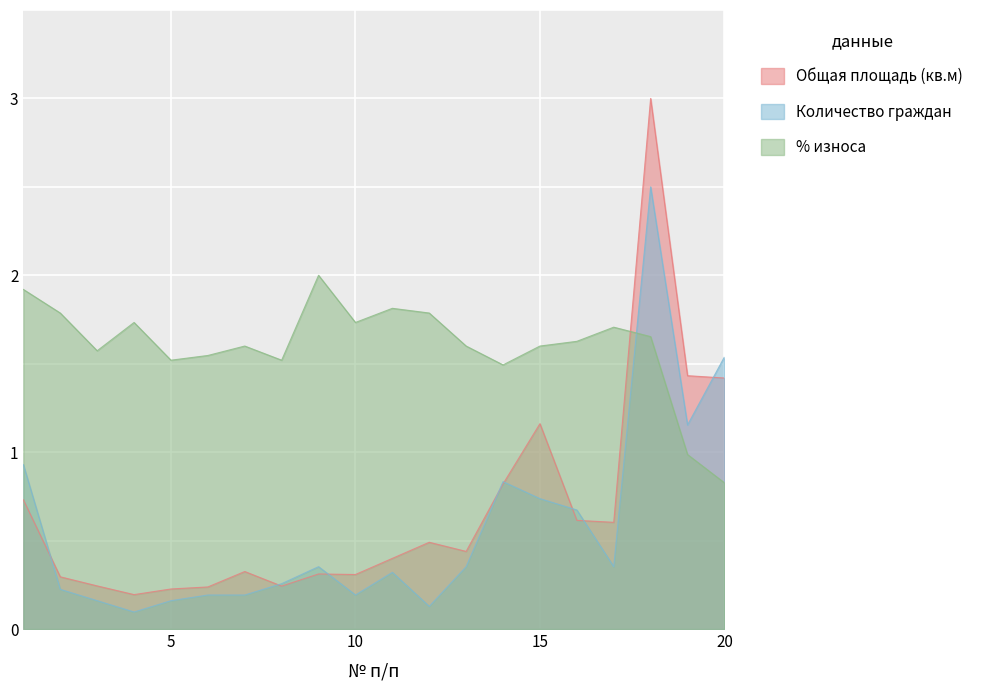

Rank the series at 7 from lowest to highest value.

Количество граждан, Общая площадь (кв.м), % износа